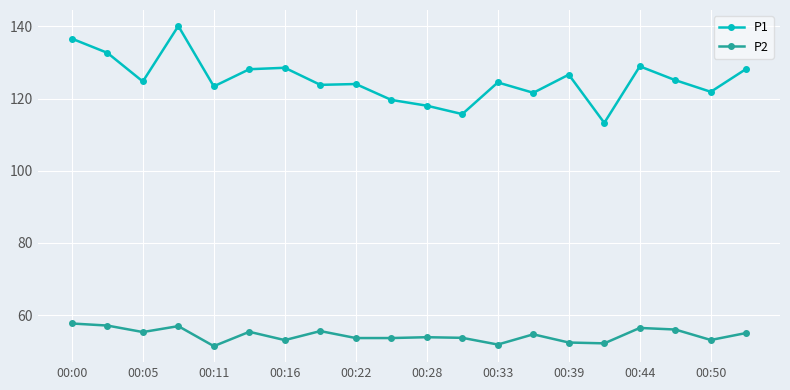

What is the difference between the maximum and second lowest values in the P1 series?

24.4